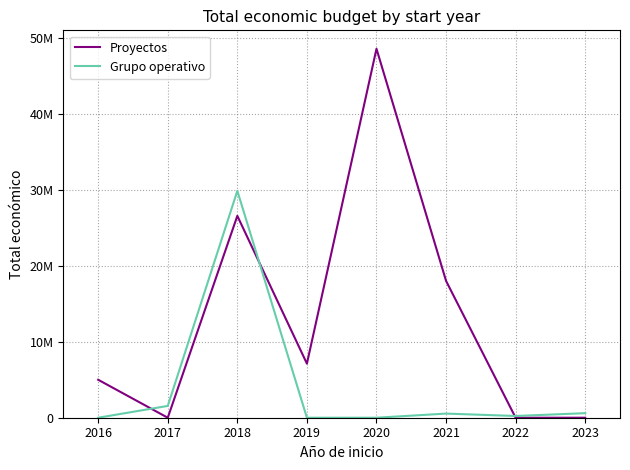

What is the value of the Proyectos point at the 6th from the left?

17998804